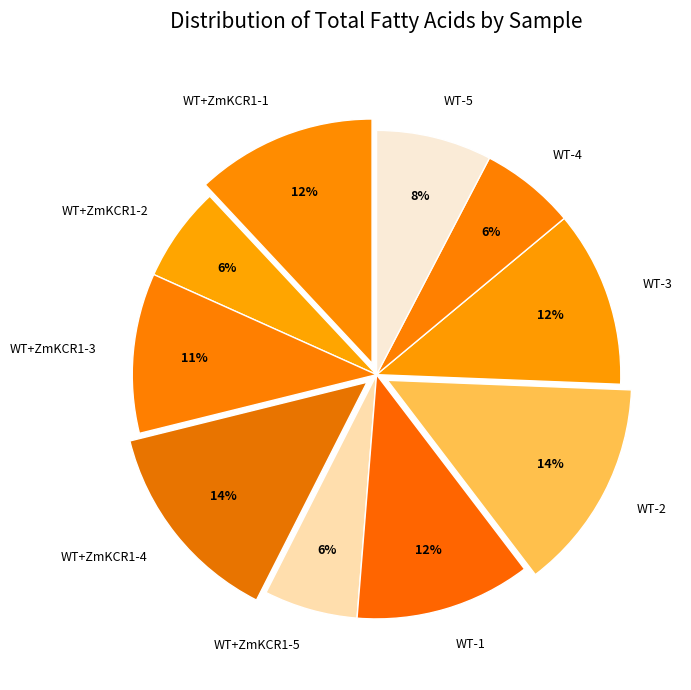

Does WT+ZmKCR1-5 represent more than half of the total?

No